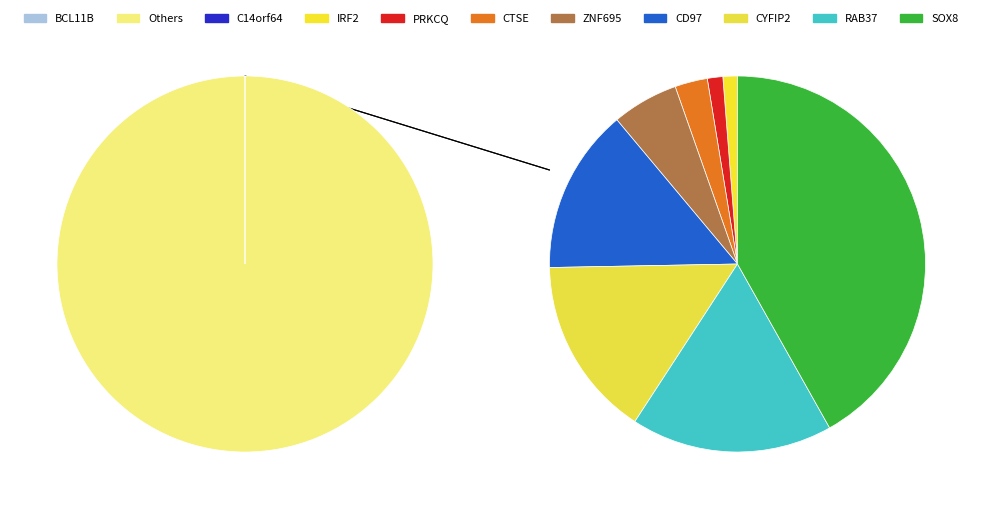

Between BCL11B and CTSE, which is larger?

CTSE